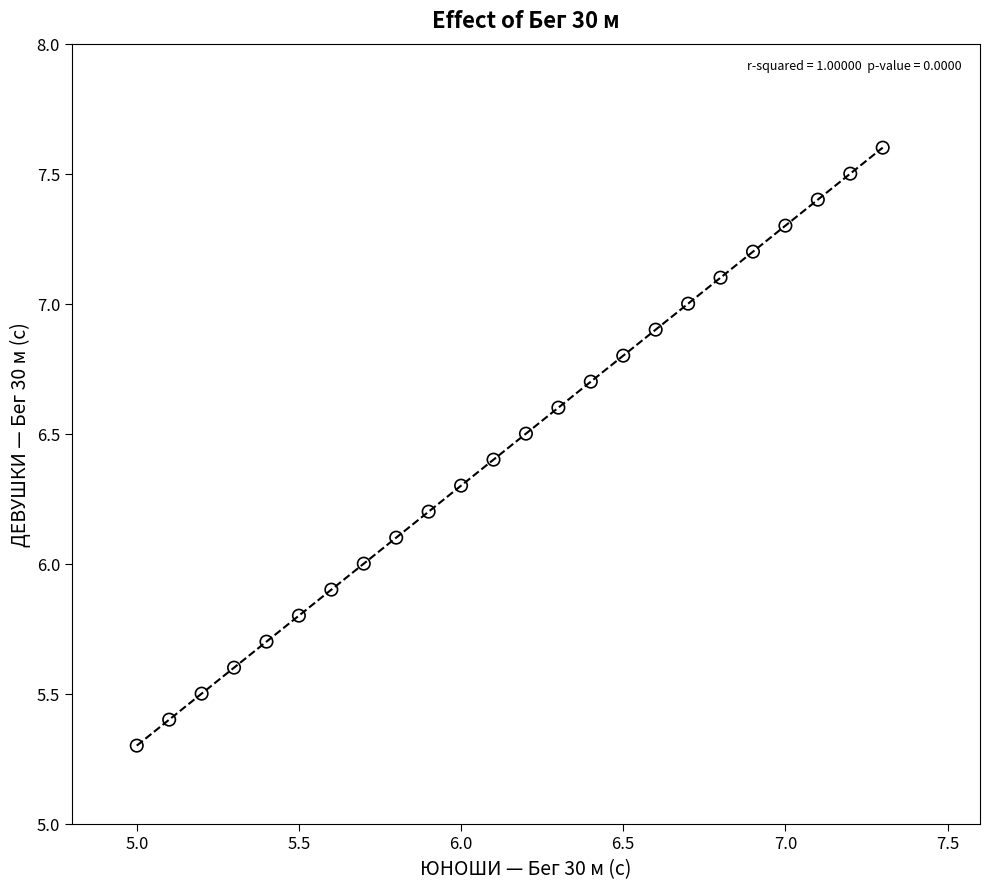

What is the range of Y values (max minus min)?

2.3